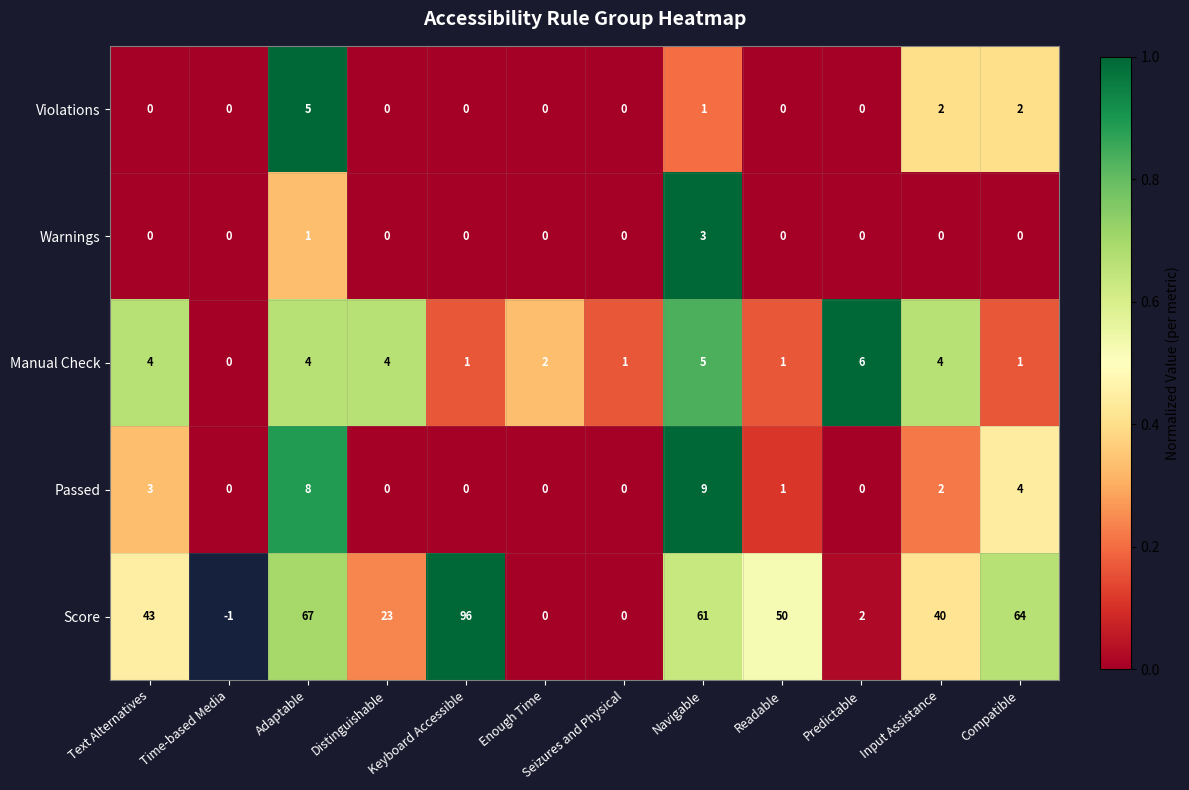

At which category is the sum across all series the highest?

Navigable